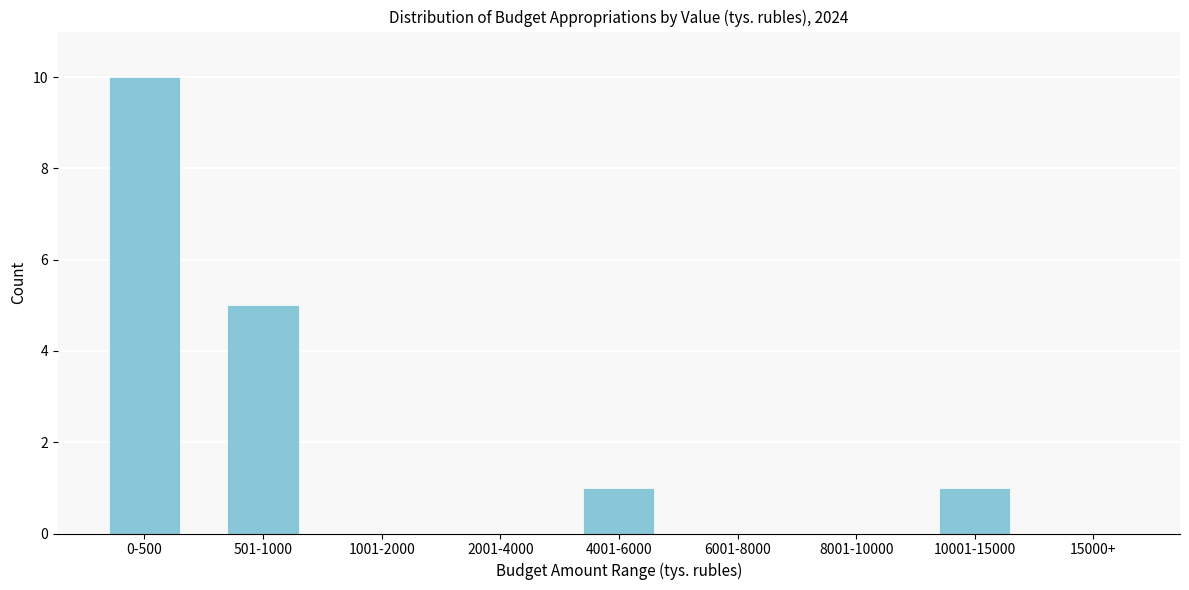

Reading left to right, what are all the values shown in this chart?

0-500=10	501-1000=5	1001-2000=0	2001-4000=0	4001-6000=1	6001-8000=0	8001-10000=0	10001-15000=1	15000+=0